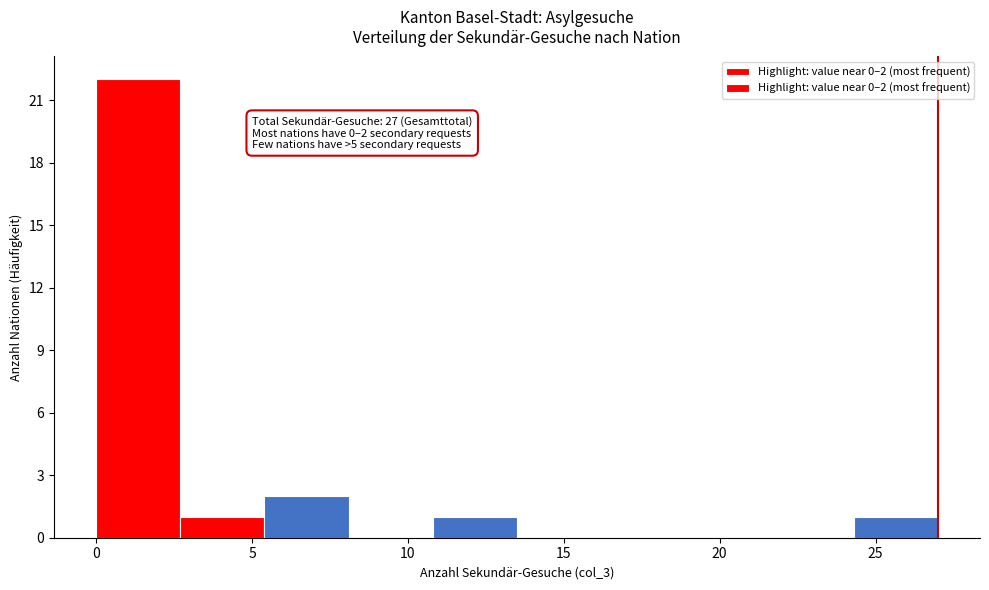

Over which range of the x-axis is the bar tallest?

0.0 to 2.7